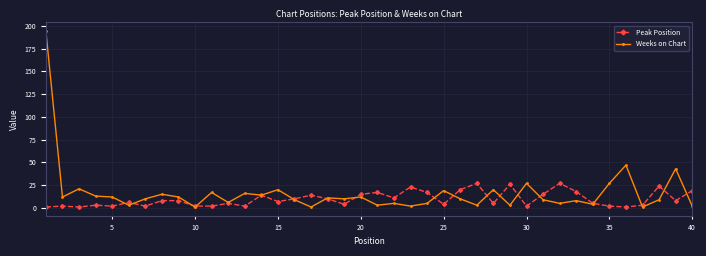

Rank the series by their maximum value, from lowest to highest.

Peak Position, Weeks on Chart